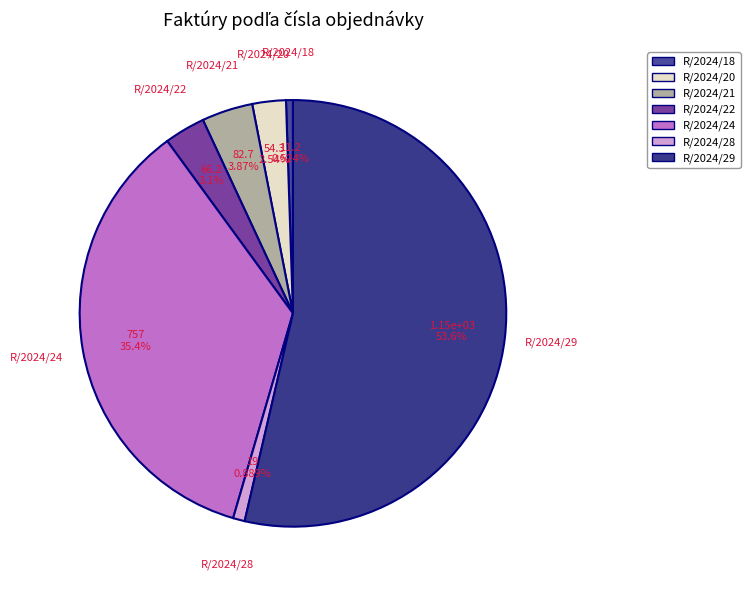

What percentage is NOT represented by R/2024/21?

96.1%